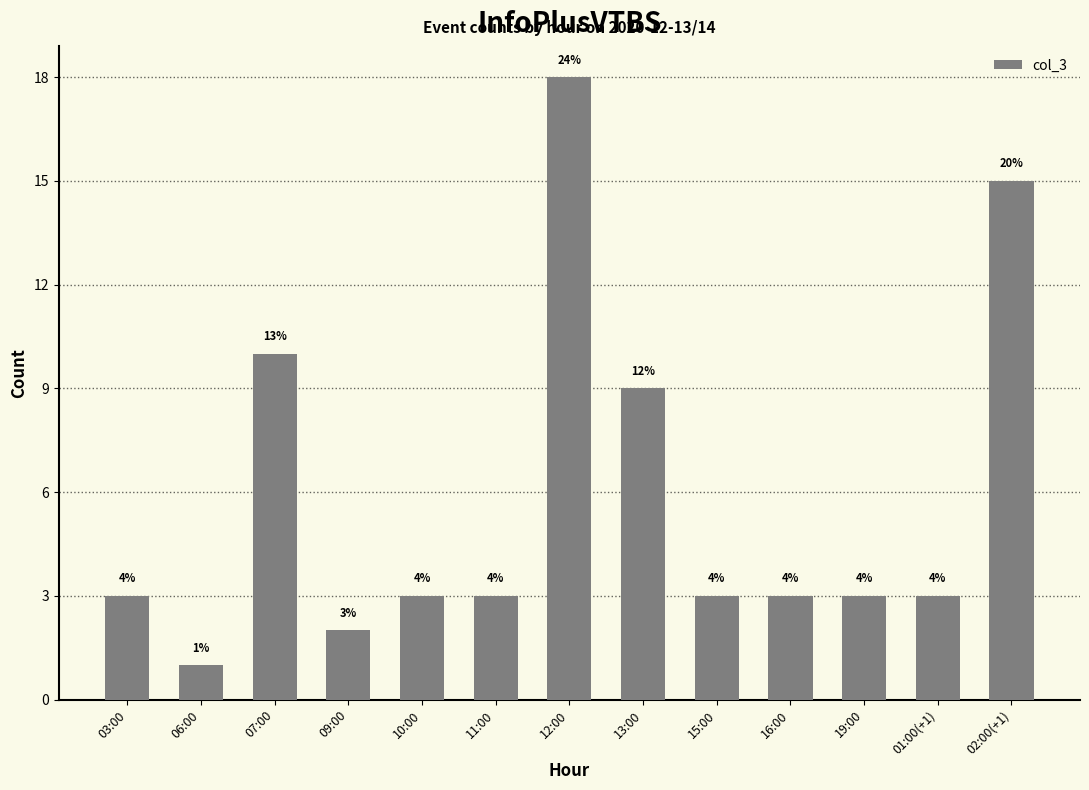

What is the label of the 9th bar from the right?

10:00